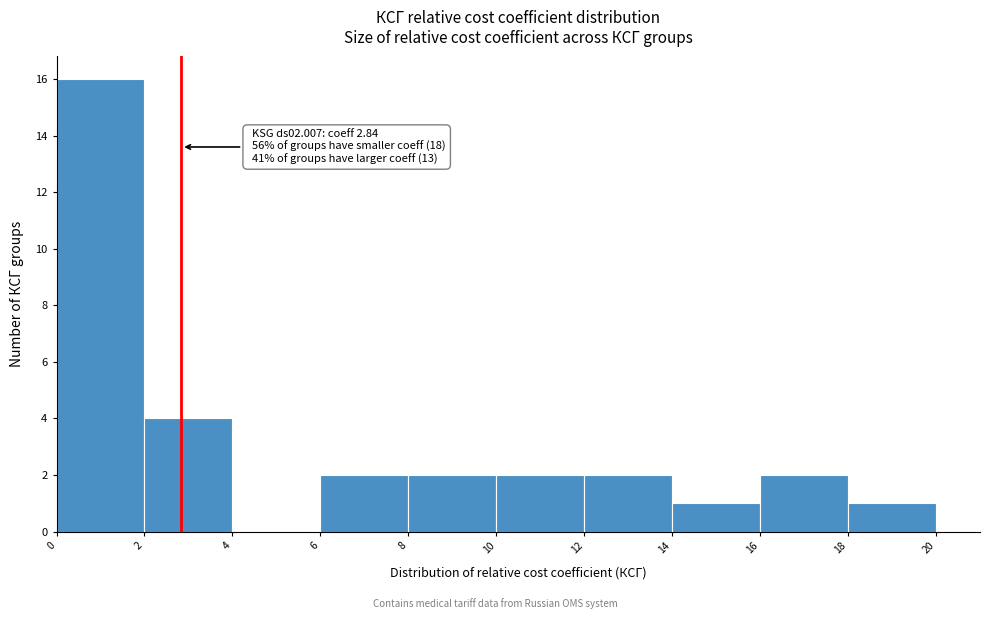

Over which range of the x-axis is the bar tallest?

0 to 2